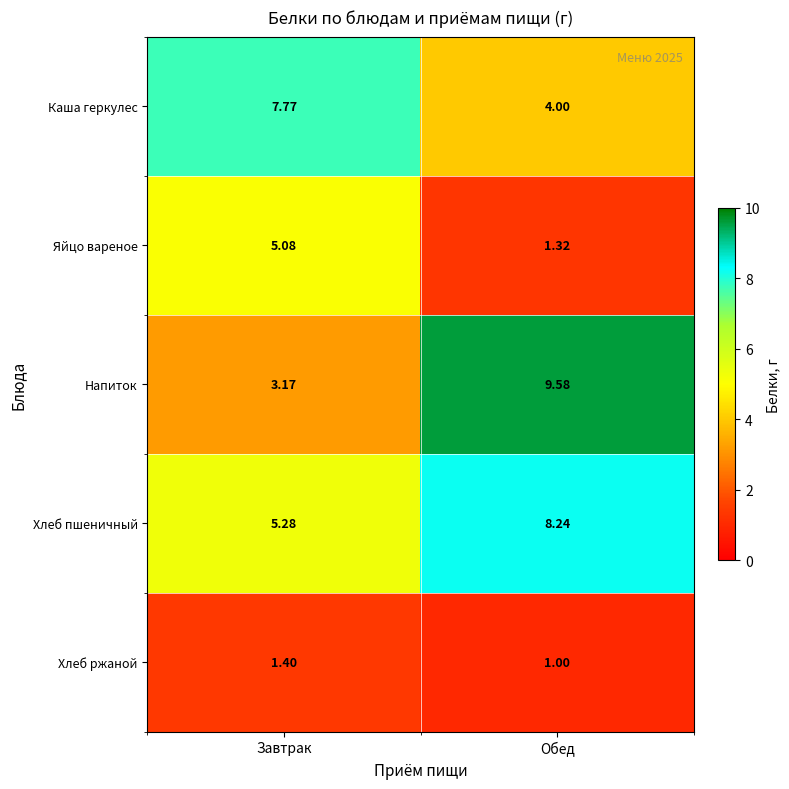

Which series has the largest range (max minus min)?

Напиток